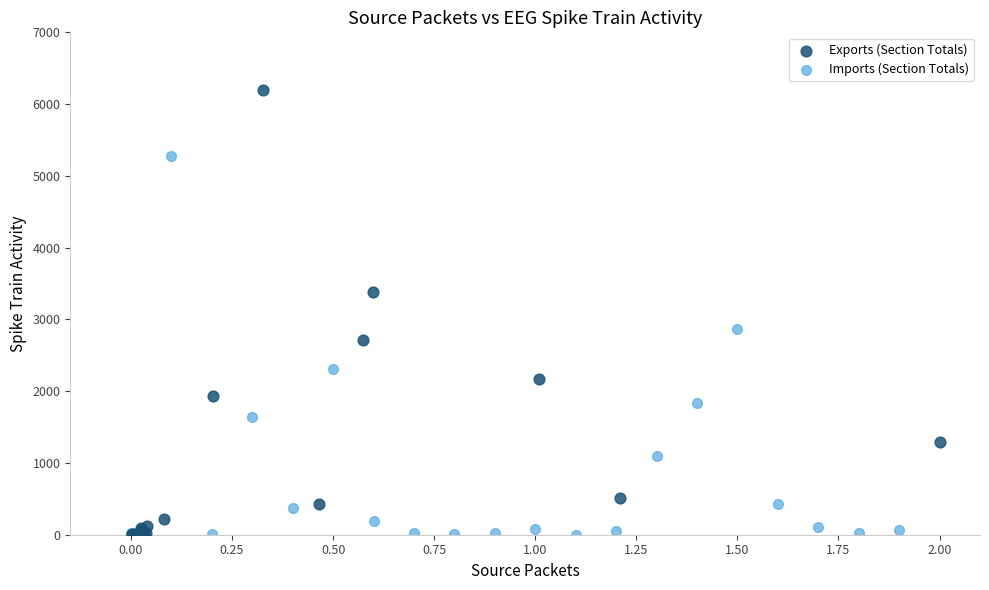

Which series has the largest Y range (max minus min)?

Exports (Section Totals)